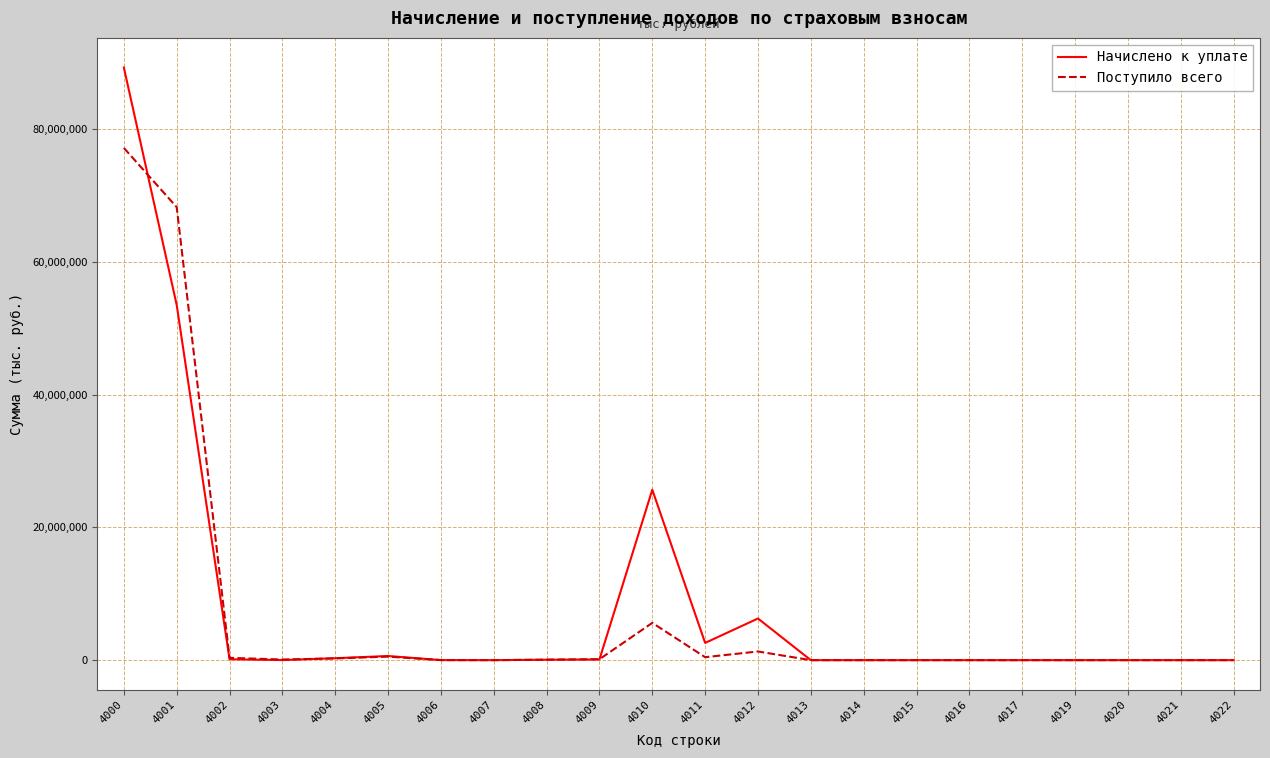

How many lines are shown in the chart?

2